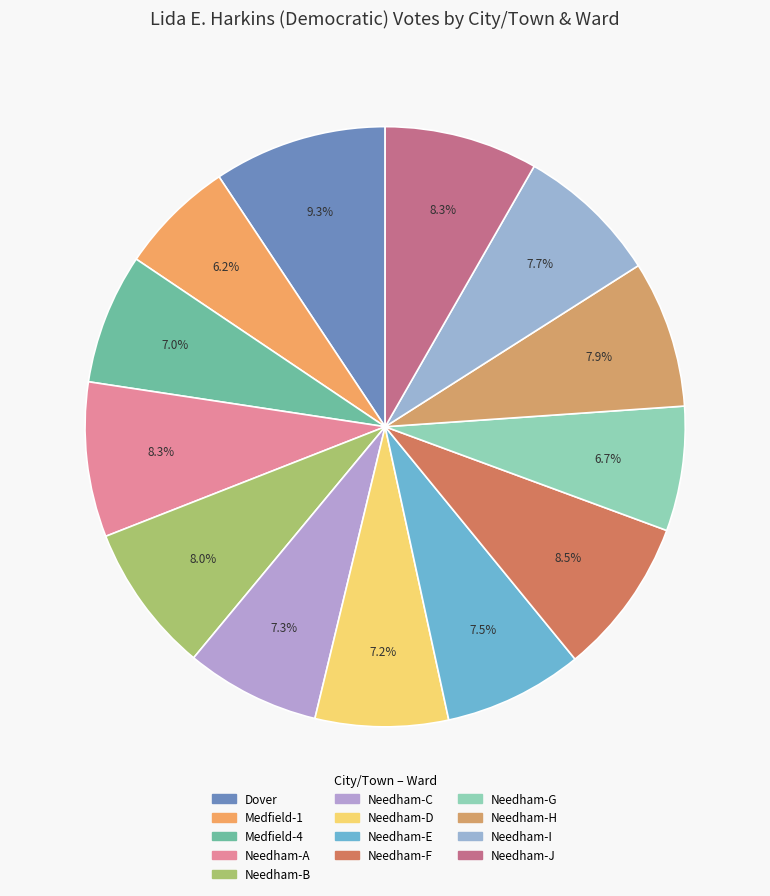

Count the number of slices in the pie.

13